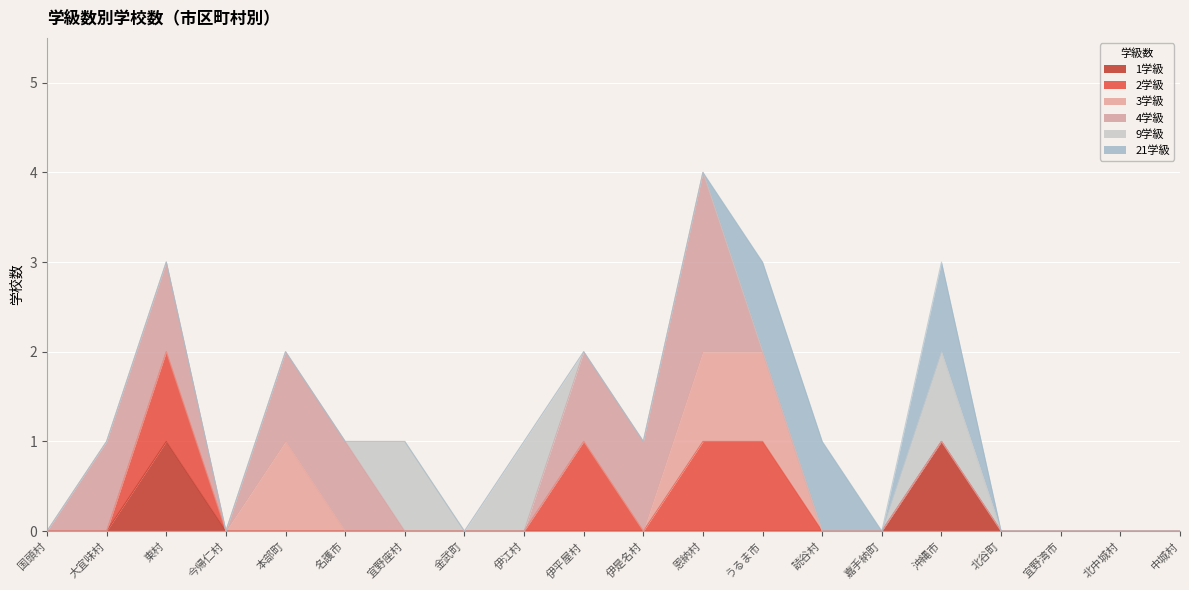

The 1学級 series shows 1 at 恩納村. True or false?

False